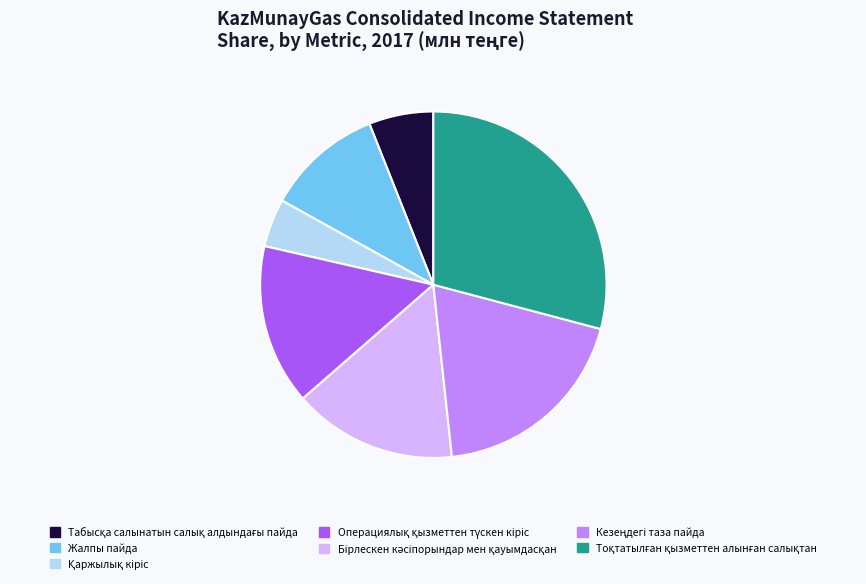

Is there a majority slice in this chart?

No